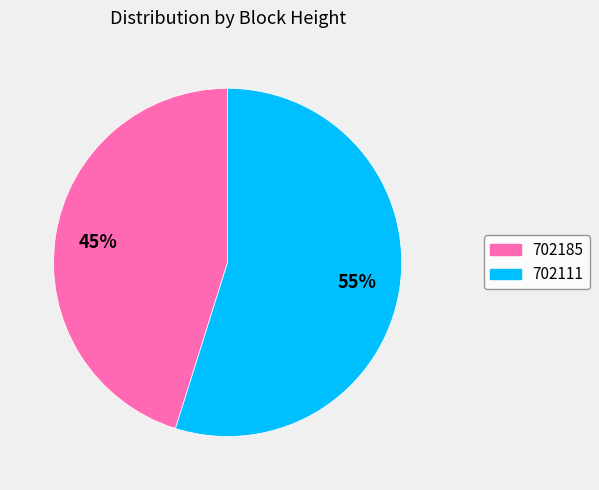

Is 702111 the majority of the pie?

Yes